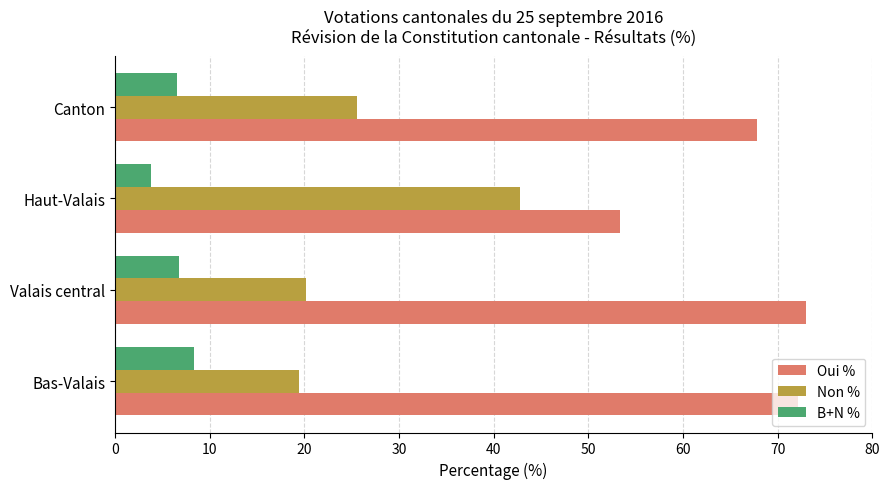

What is the difference between the highest and lowest values at Haut-Valais?

49.6